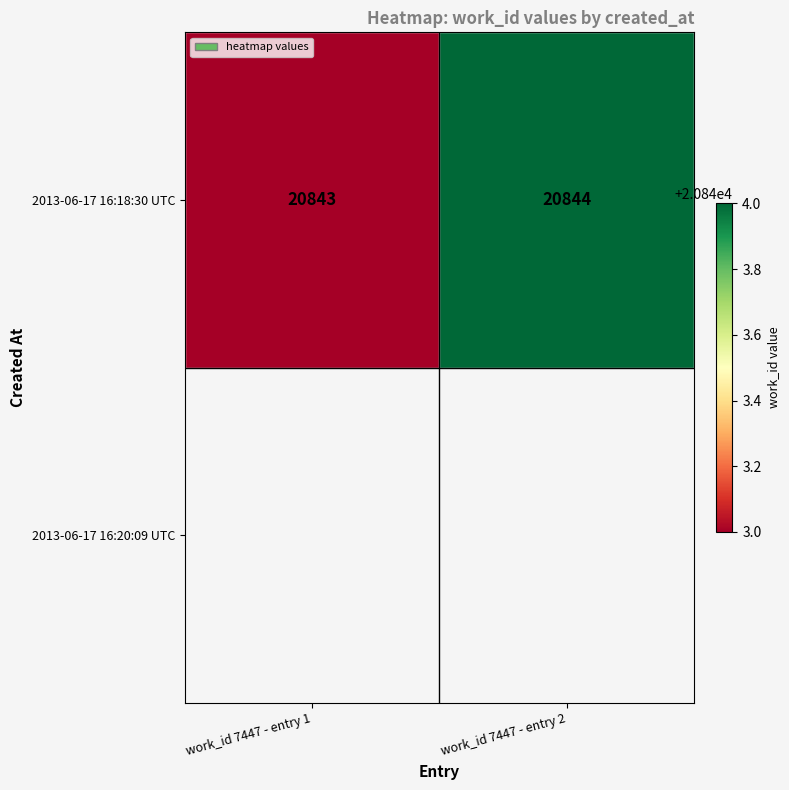

Which has a higher value, work_id 7447 - entry 2 or work_id 7447 - entry 1?

work_id 7447 - entry 2